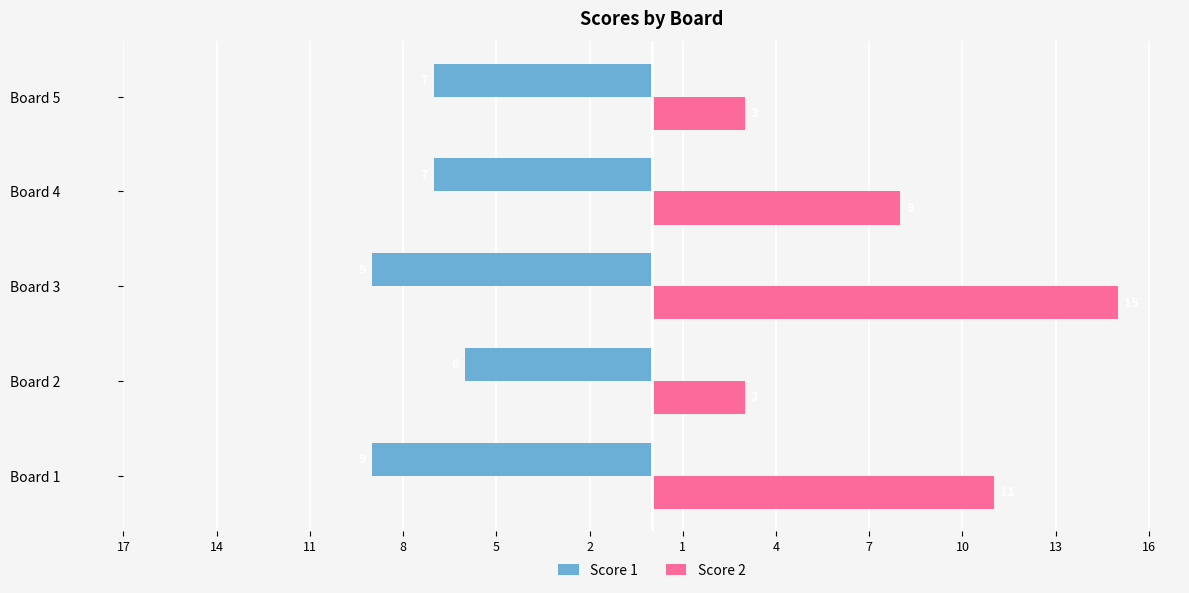

What are all the series names shown in the legend?

Score 1, Score 2